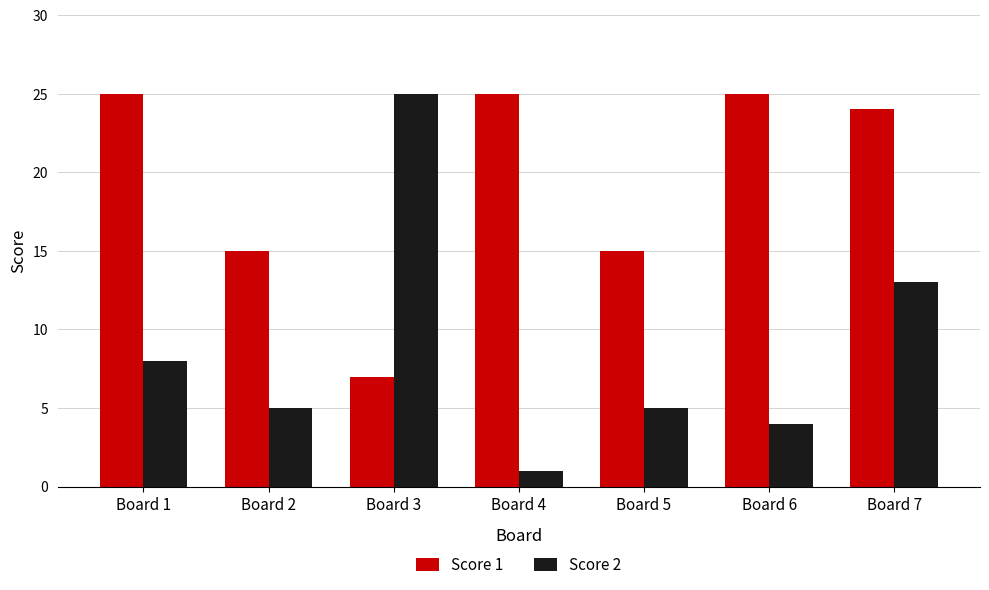

Count the number of categories in the chart.

7